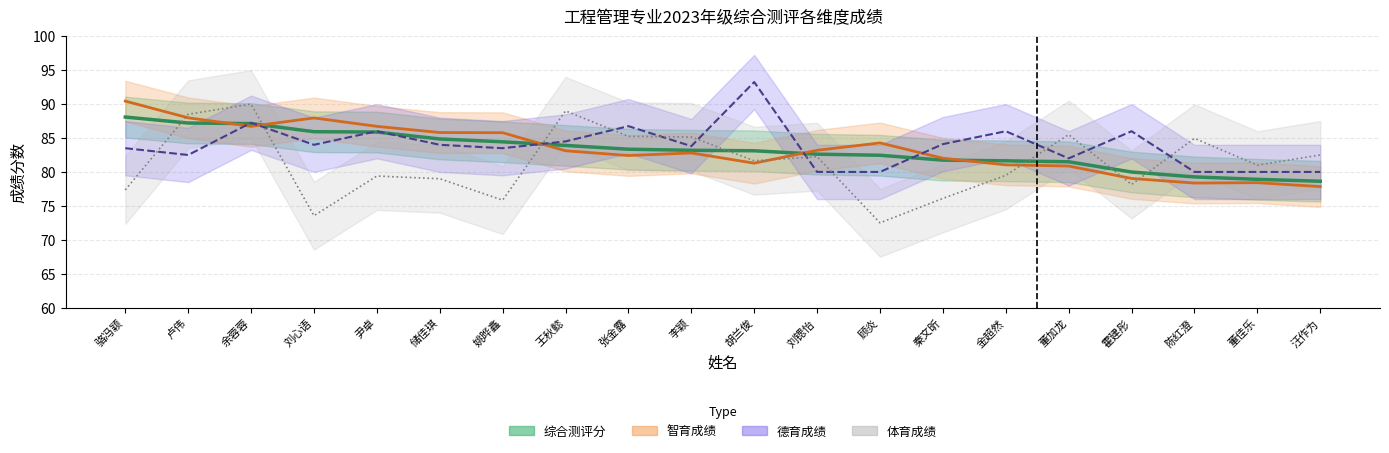

Where do 德育成绩 and 体育成绩 first cross each other?

骆冯颖 and 卢伟